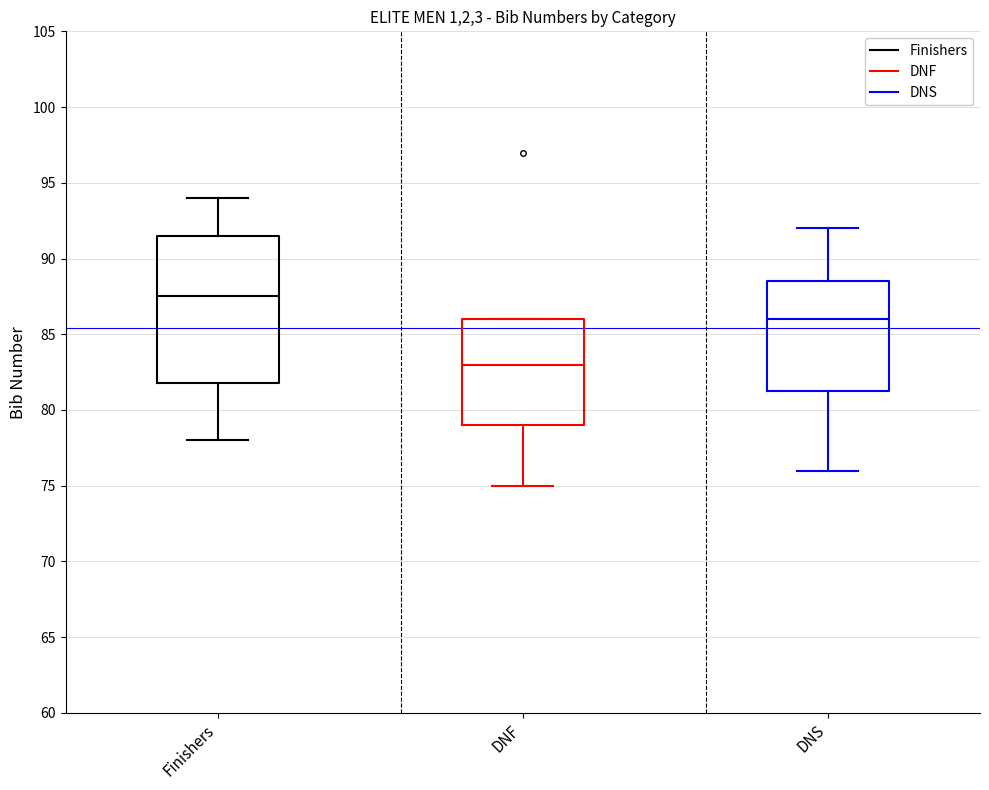

Reading left to right, transcribe this box plot: for each box, give where its median line is, the range the box spans, and where its two whiskers end, as read against the y-axis. The values are not printed on the chart, so give them approximately, as read against the axis.

Finishers: median 87.5, box 82.0 to 91.5, whiskers 78.0 to 94.0
DNF: median 83.0, box 79.0 to 86.0, whiskers 75.0 to 86.0
DNS: median 86.0, box 81.5 to 88.5, whiskers 76.0 to 92.0